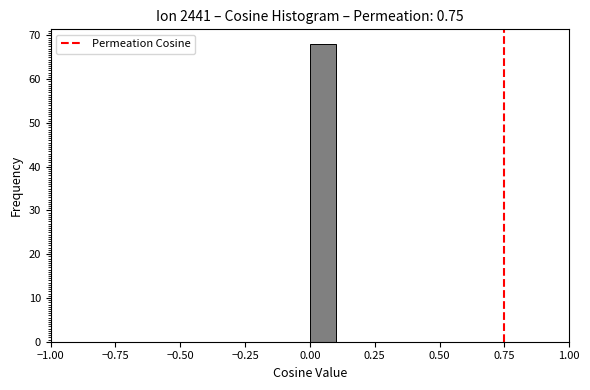

Read against the x-axis, roughly where is the centre of the tallest bar?

0.05